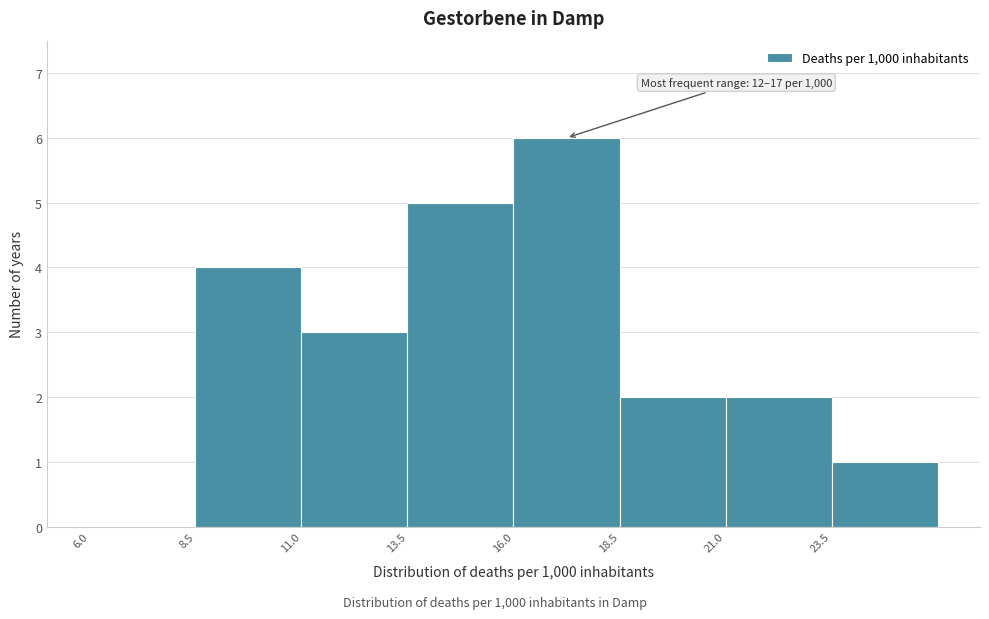

Which range on the x-axis has the tallest bar?

16.0 to 18.5